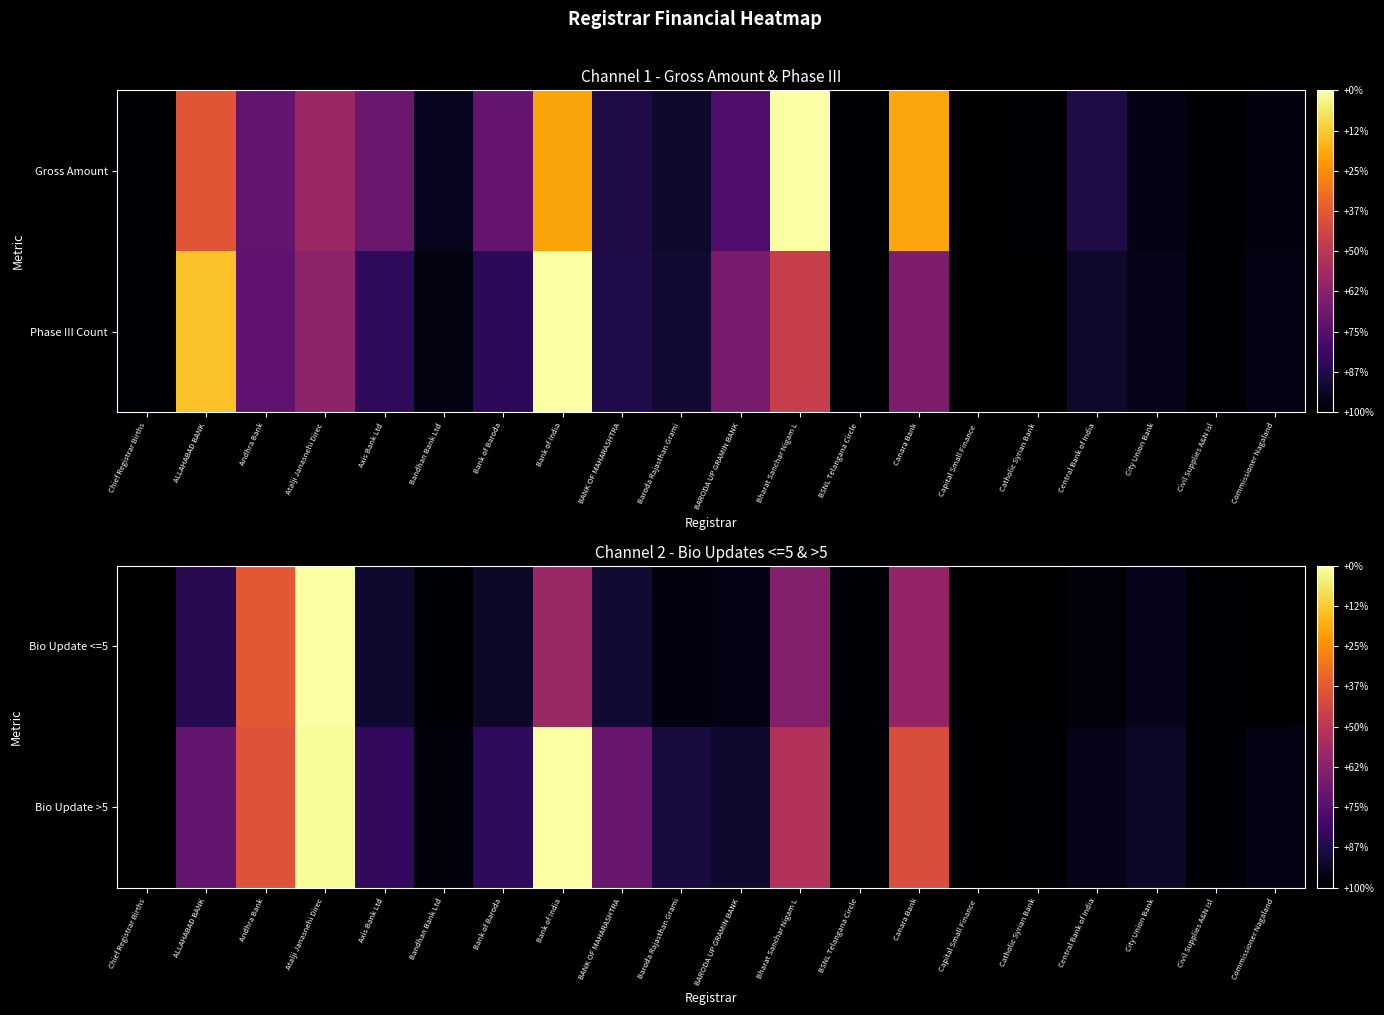

Rank the series by their maximum value, from highest to lowest.

Bio Update <=5, Bio Update >5